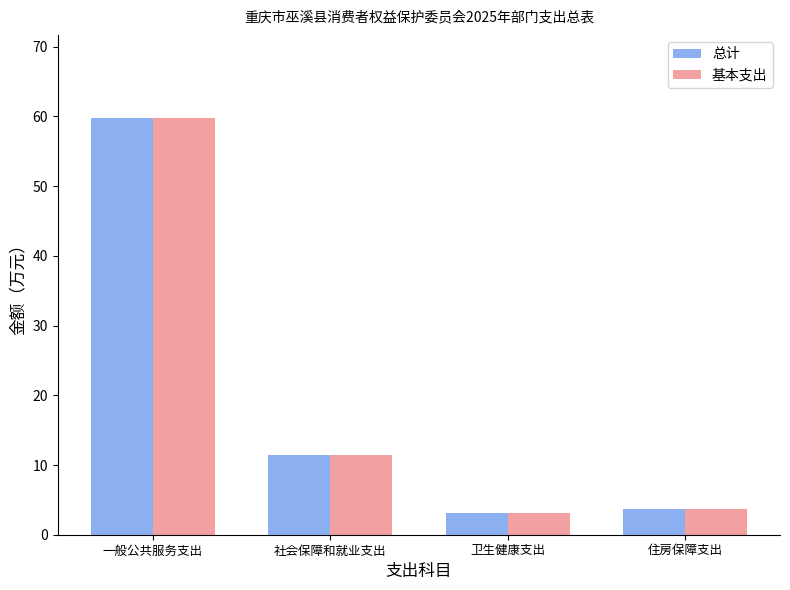

What is the maximum value shown in the chart?

59.8